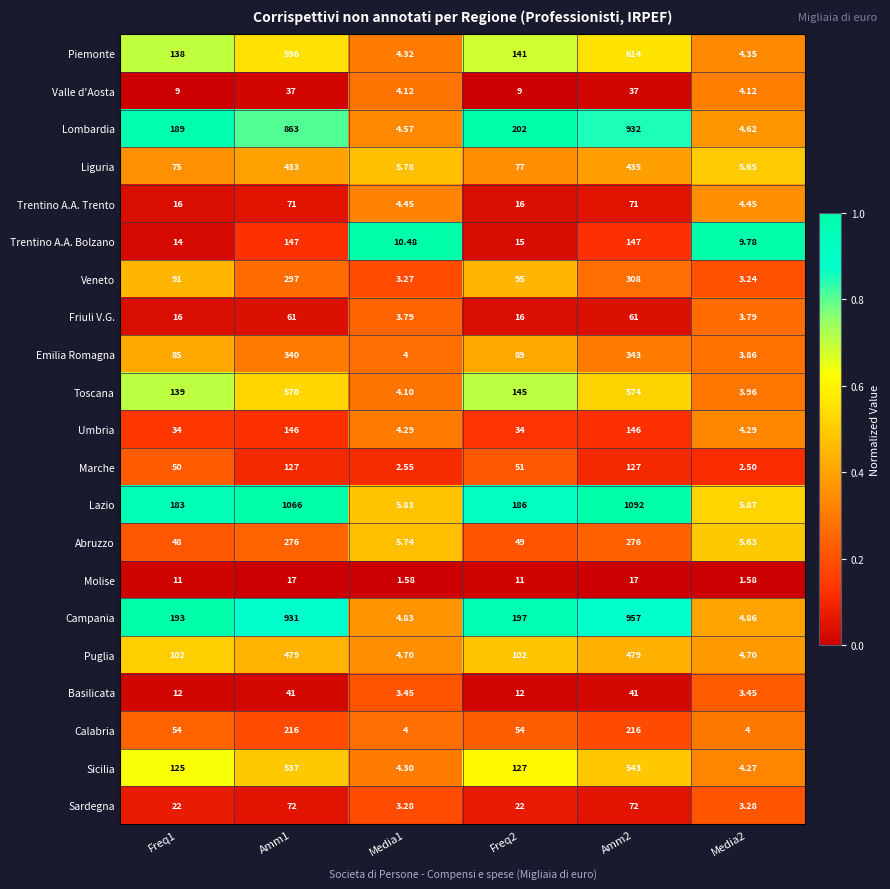

Is the value of Molise at Media1 greater than the value of Veneto at Media2?

No